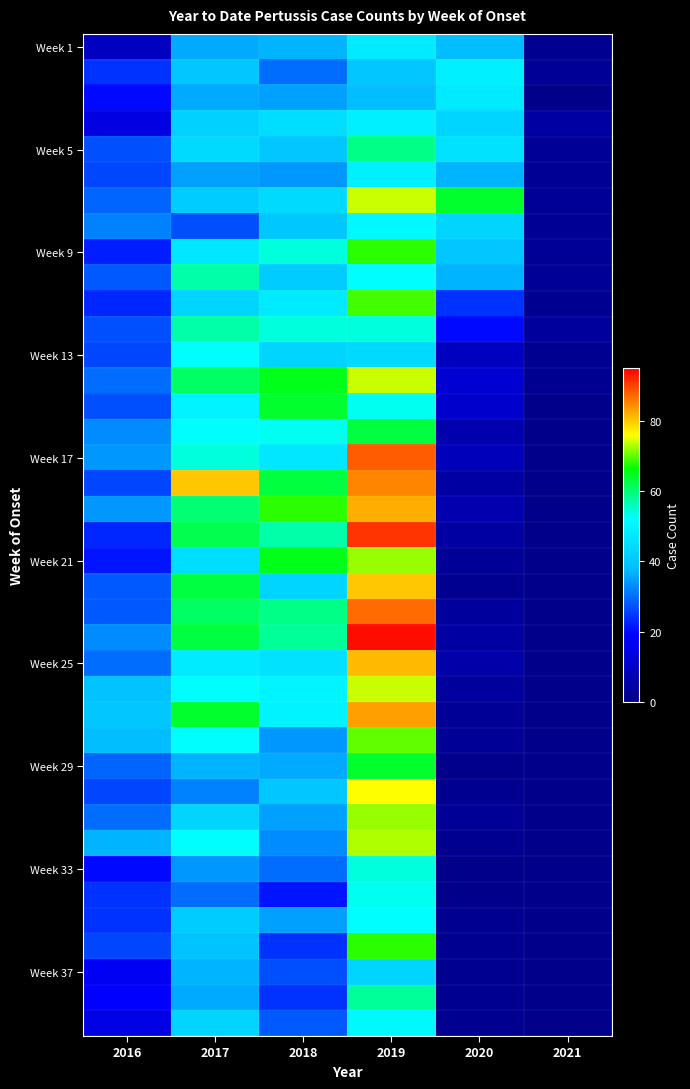

What is the spread (max minus min) of values at 2019?

56